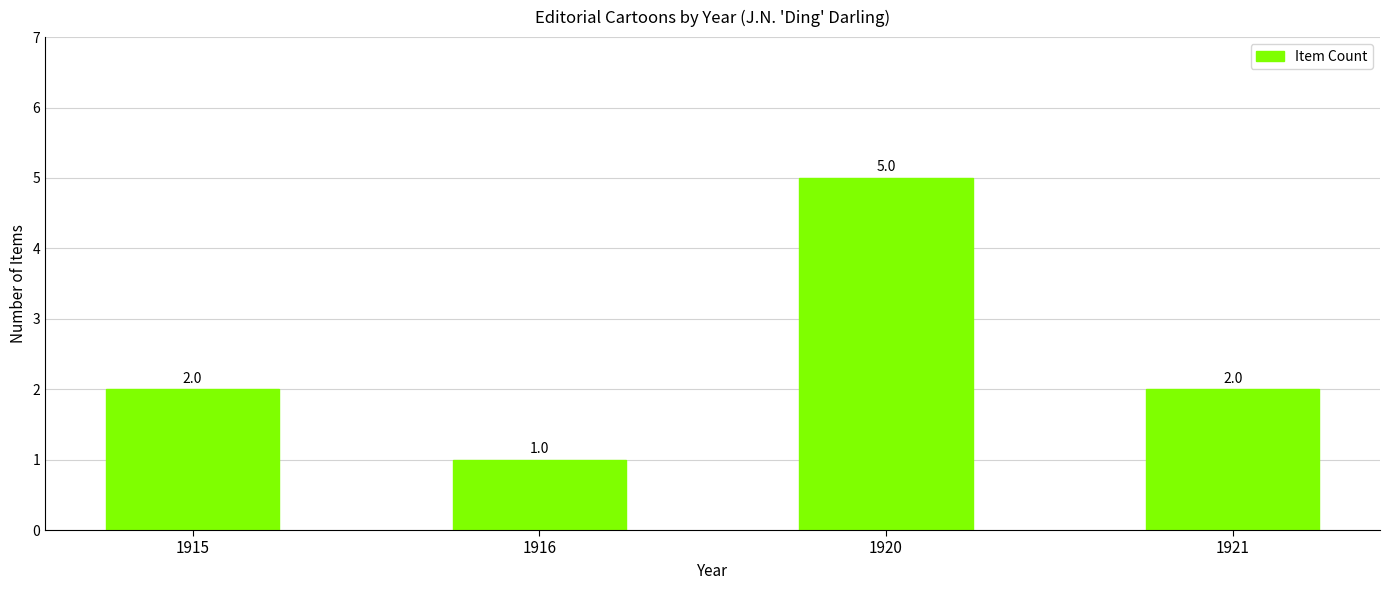

How many values are below 2?

1